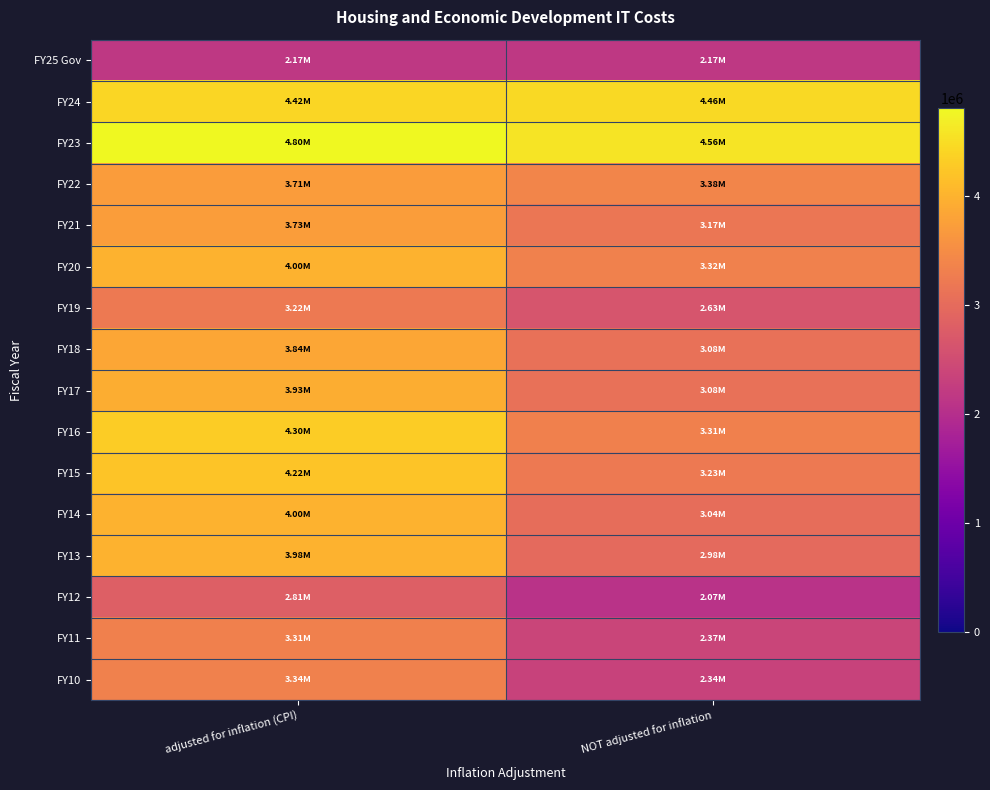

How many distinct data groups are displayed?

16